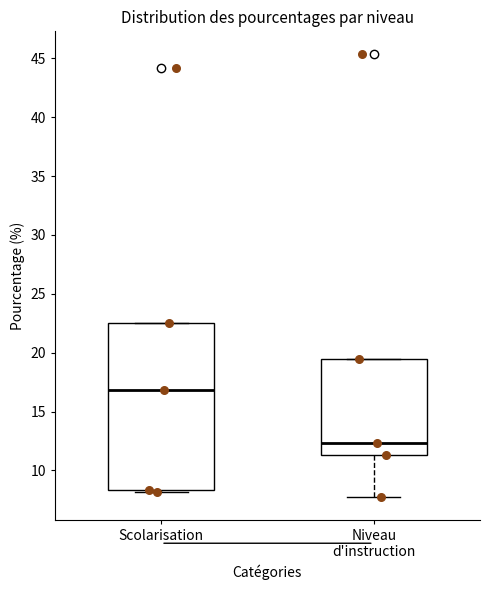

Reading left to right, read every box against the y-axis: the position of its median line, the range the box covers, and the ends of its whiskers. The values are not printed on the chart, so give them approximately, as read against the axis.

Scolarisation: median 17.0, box 8.5 to 22.5, whiskers 8.0 to 22.5
Niveau d'instruction: median 12.5, box 11.5 to 19.5, whiskers 7.5 to 19.5